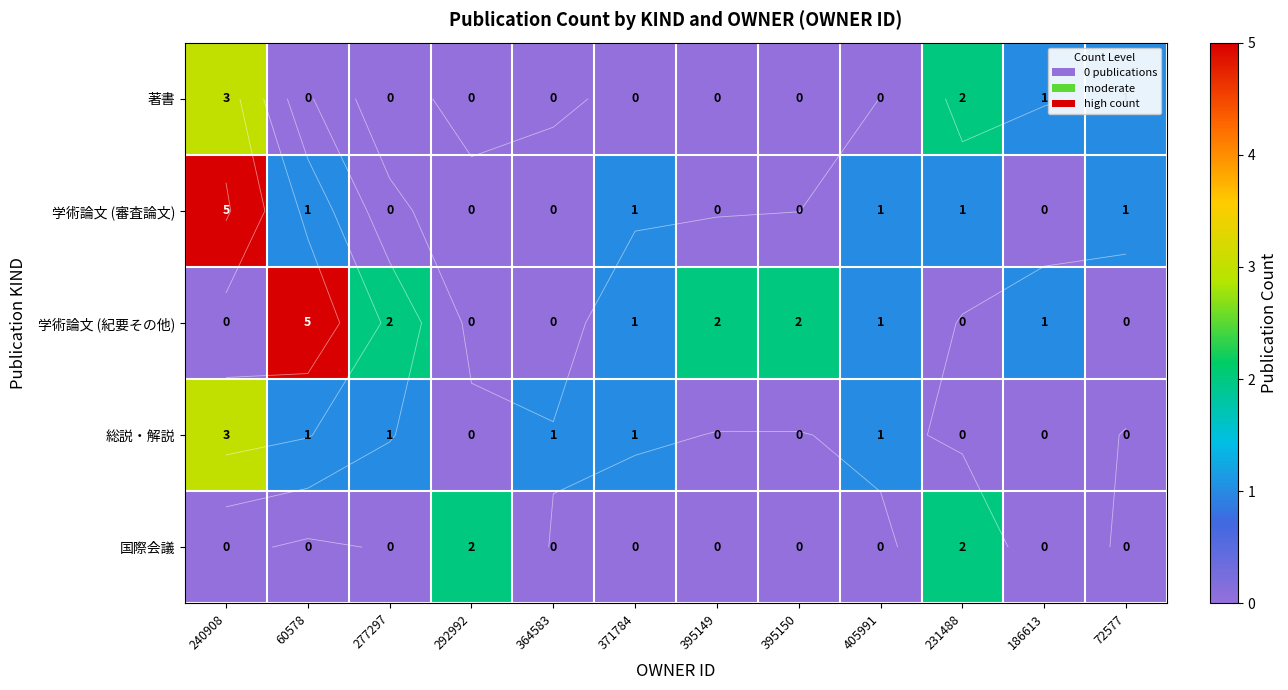

Where is 学術論文 (紀要その他) nearest to the value 2?

277297